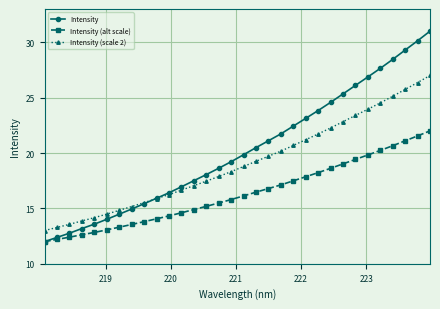

Which series has the largest total across all categories?

Intensity